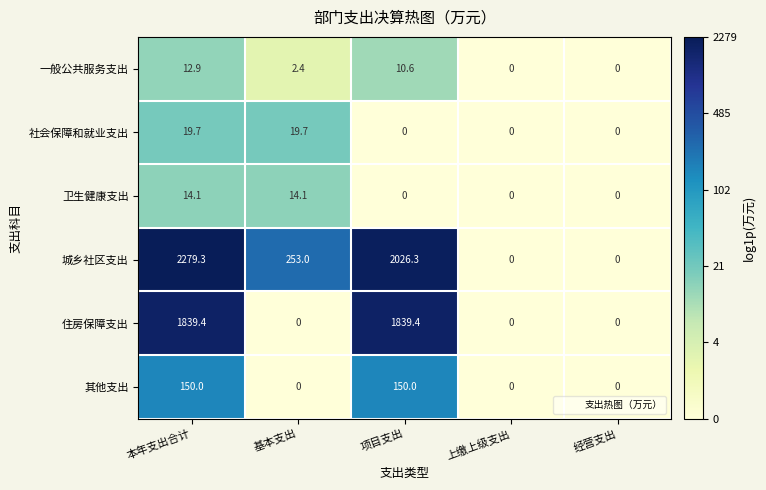

What is the sum of all 住房保障支出 values?

3678.8